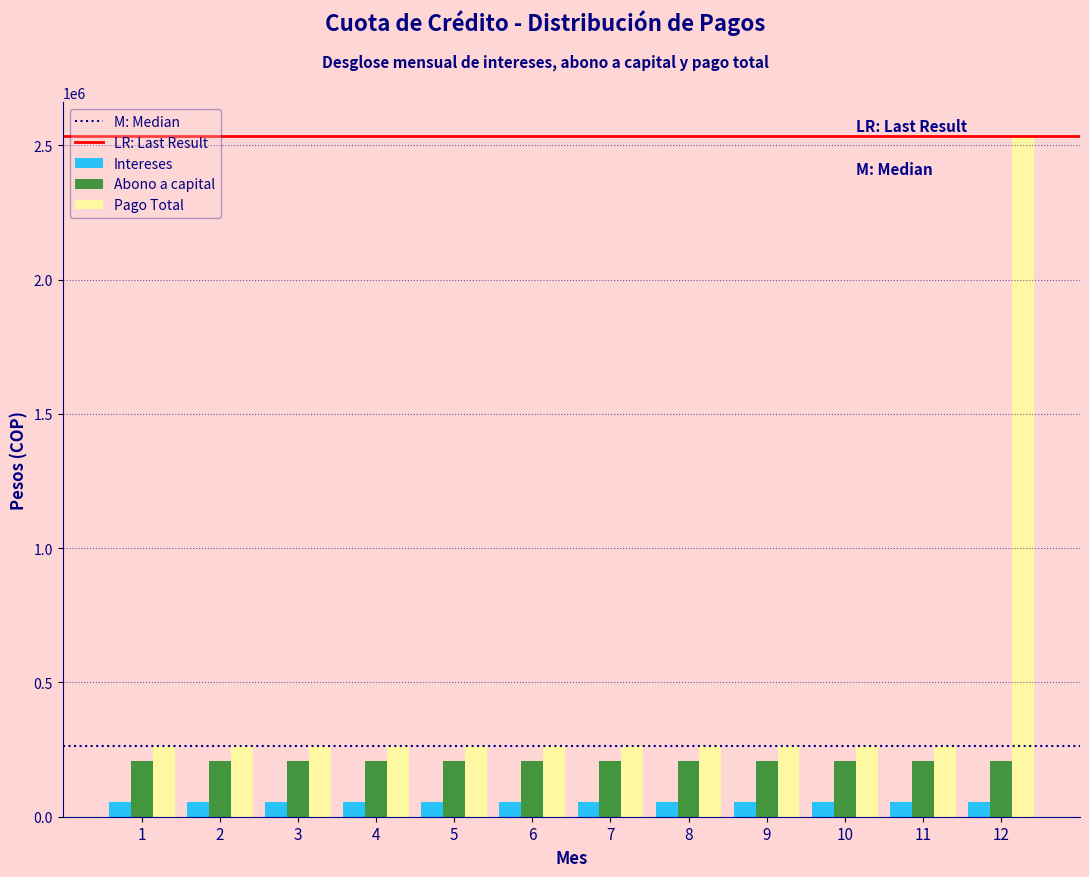

The value of Intereses at 8 is 55612.0. True or false?

True